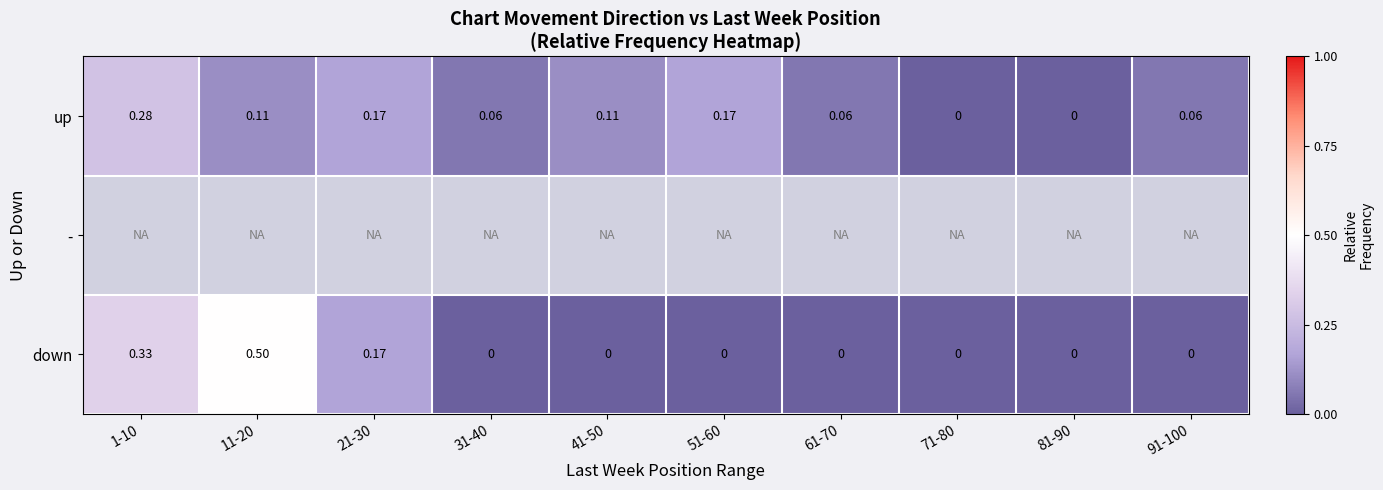

At how many categories does at least one series exceed 0?

8